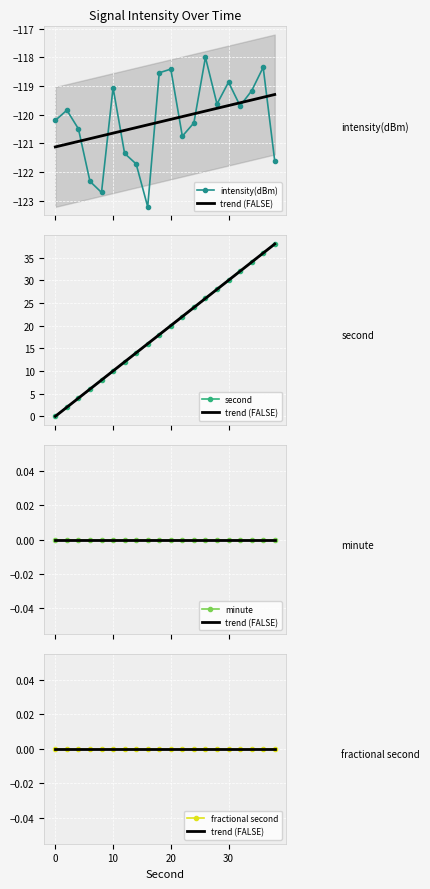

In intensity(dBm), how many points are lower than both neighbors (excluding endpoints)?

5